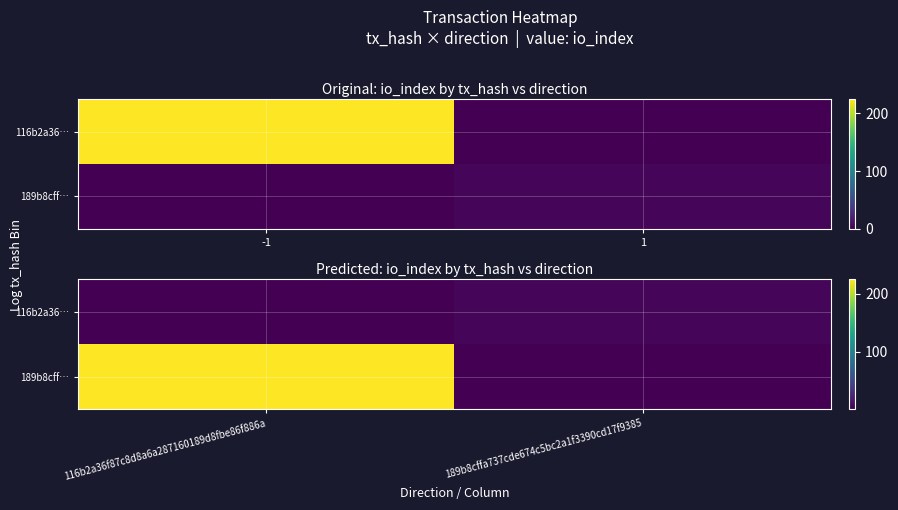

What is the minimum value for 116b2a36…?

1